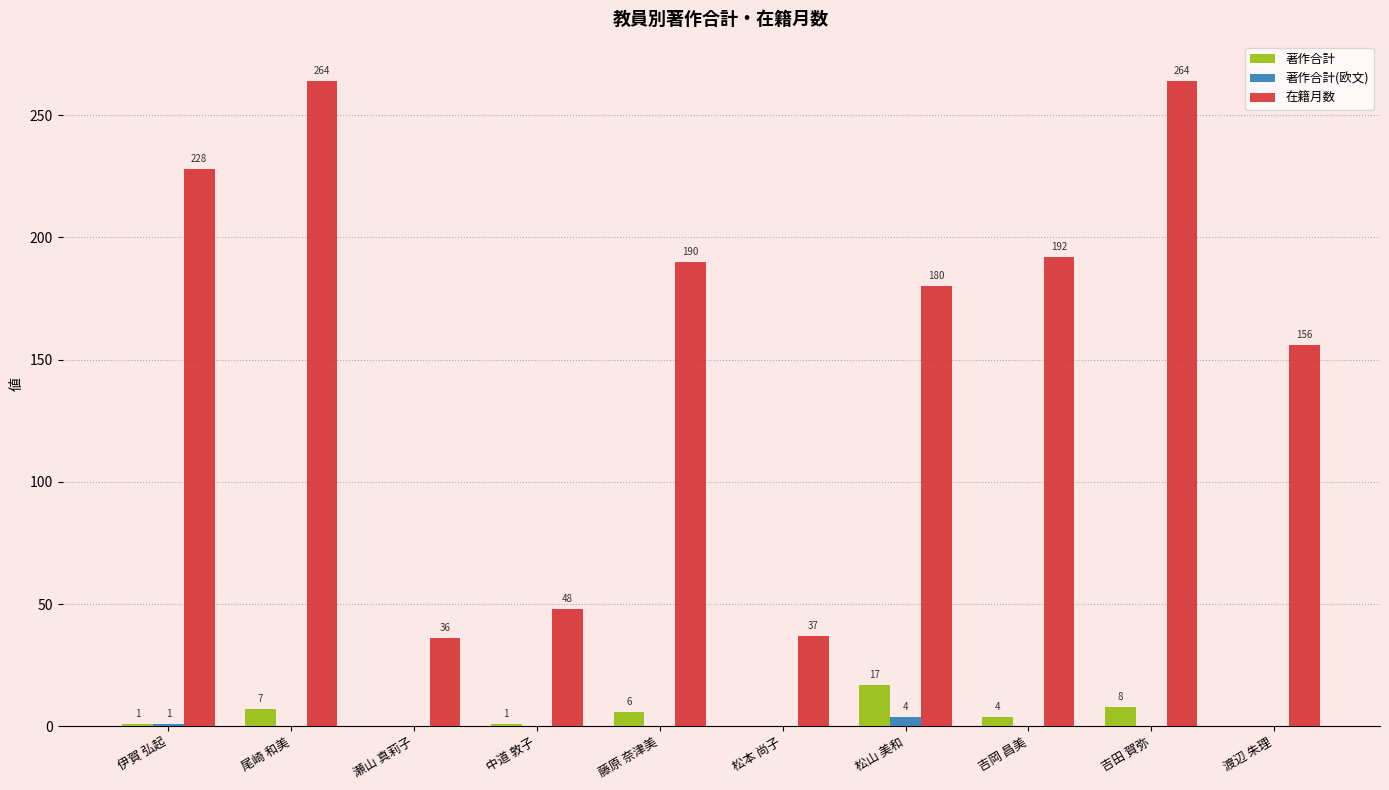

The 著作合計 series shows 0 at 松本 尚子. True or false?

True